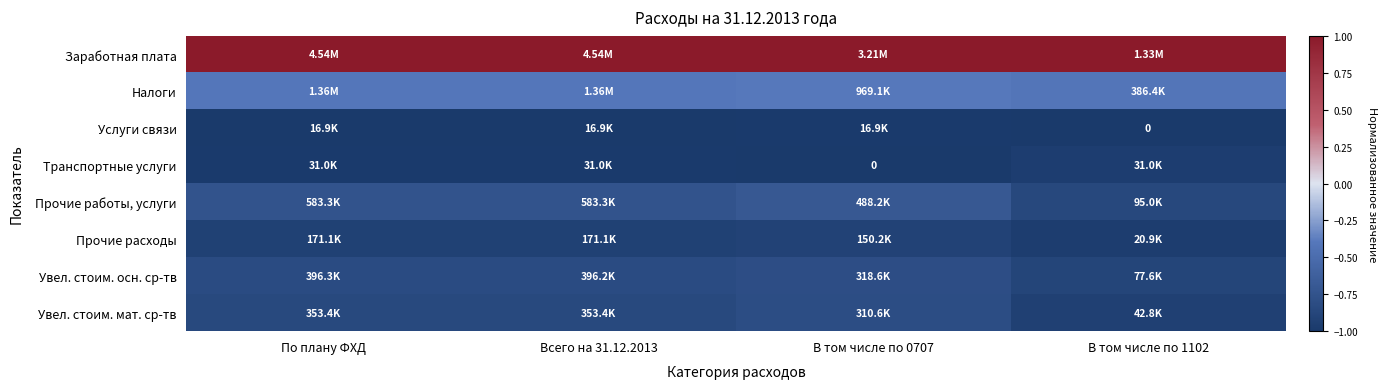

At which label does Увел. стоим. осн. ср-тв reach its minimum?

В том числе по 1102